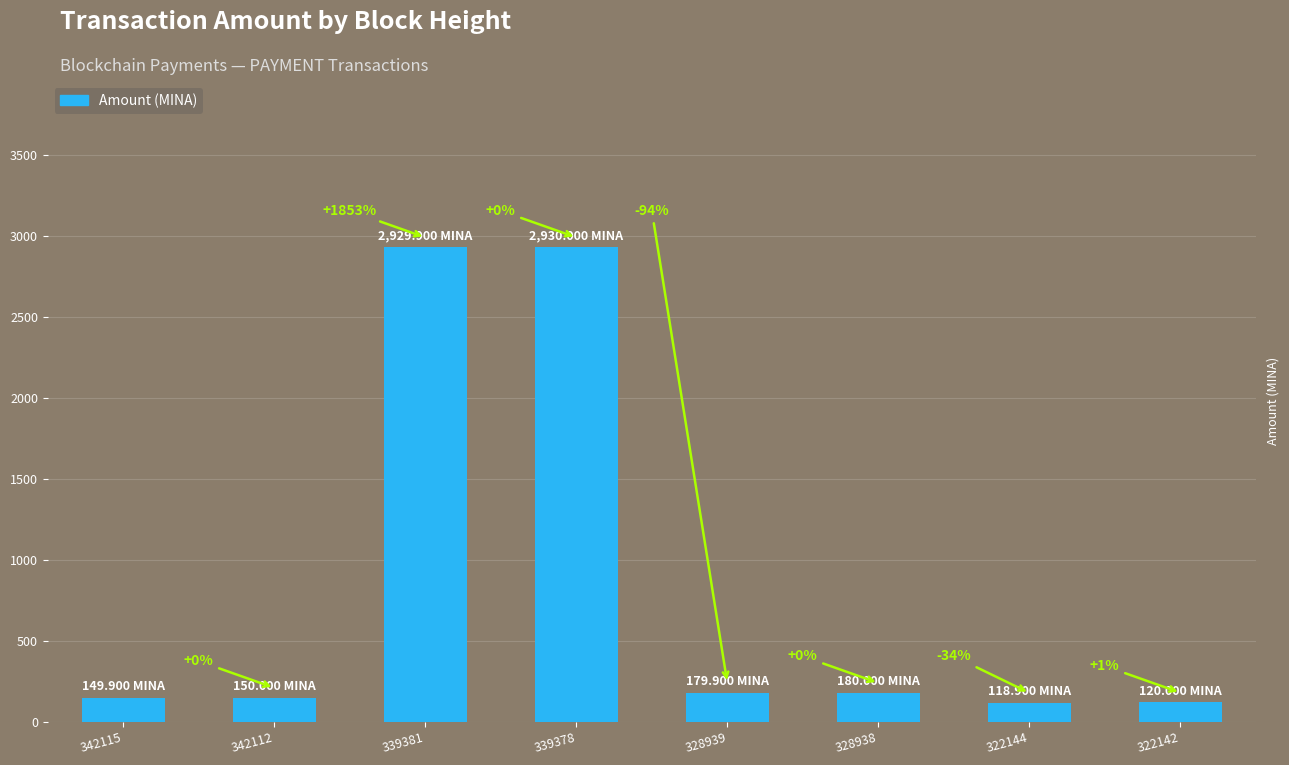

Are the bars horizontal?

No